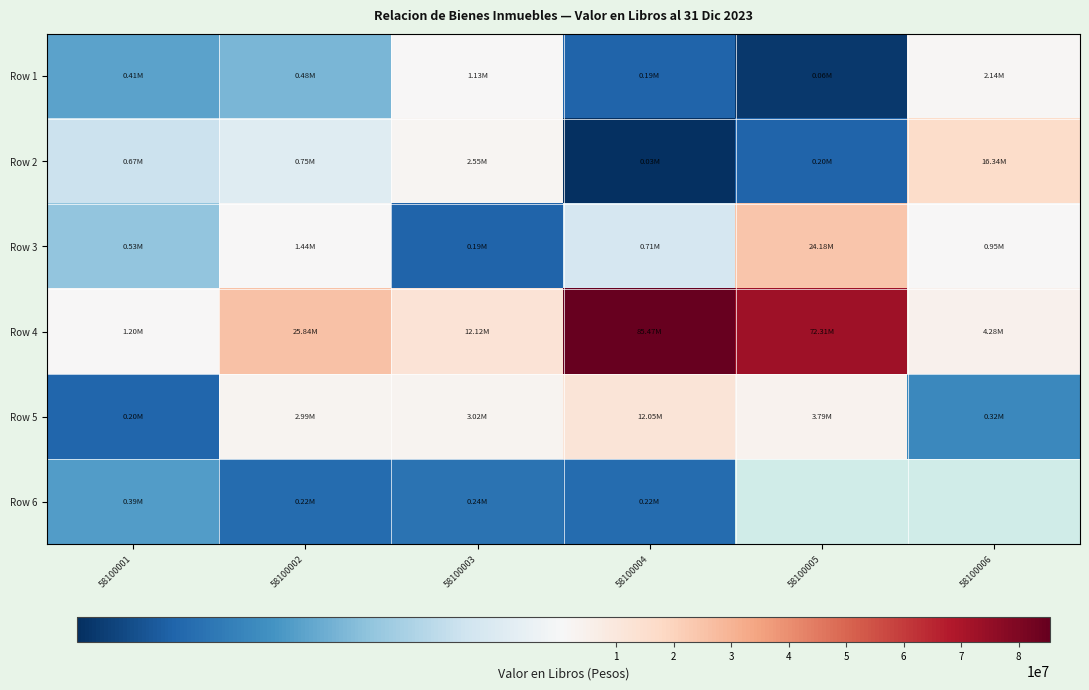

What is the total value across all series at 58100001?

3404377.8